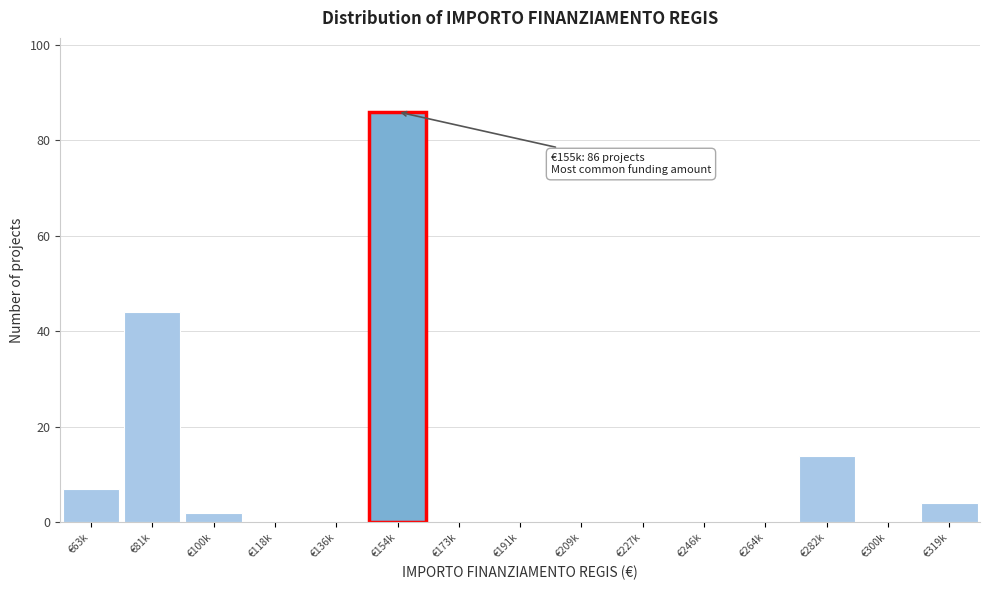

Reading left to right, transcribe all the data shown in this chart.

€63k=7	€81k=44	€100k=2	€118k=0	€136k=0	€154k=86	€173k=0	€191k=0	€209k=0	€227k=0	€246k=0	€264k=0	€282k=14	€300k=0	€319k=4